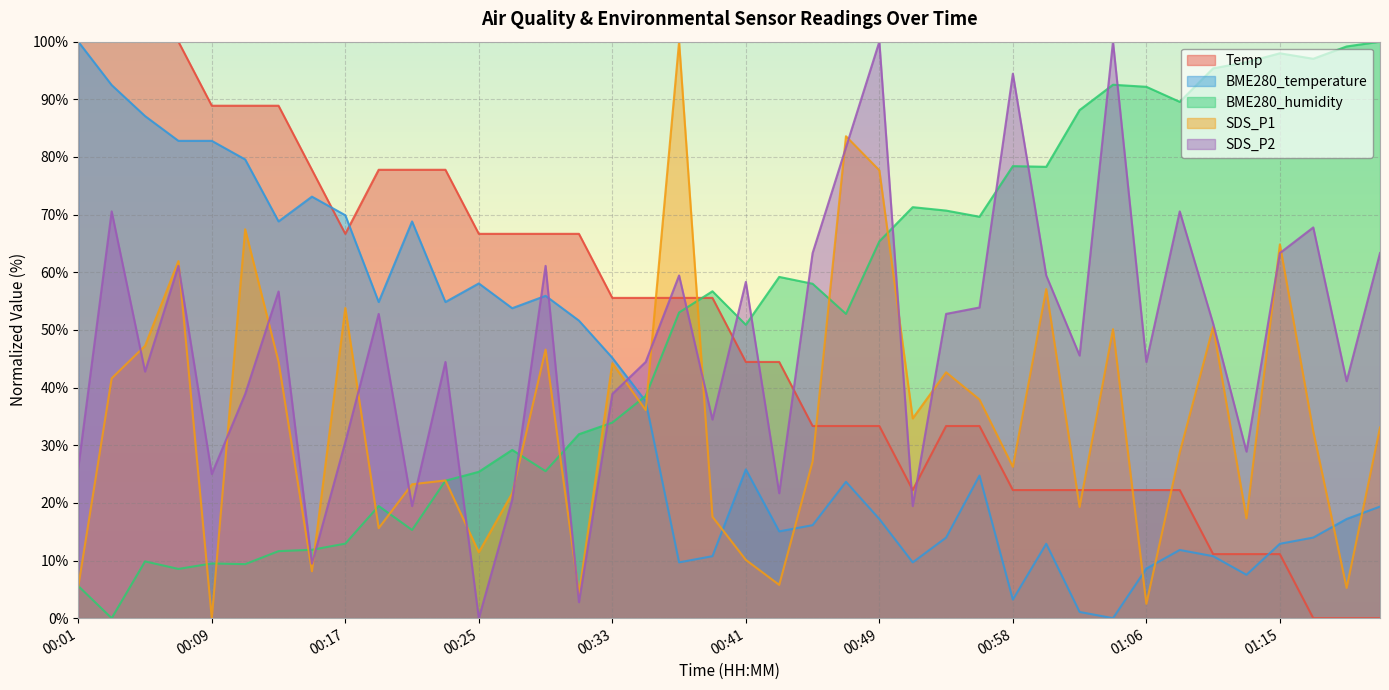

Which label corresponds to the smallest value in the chart?

01:18